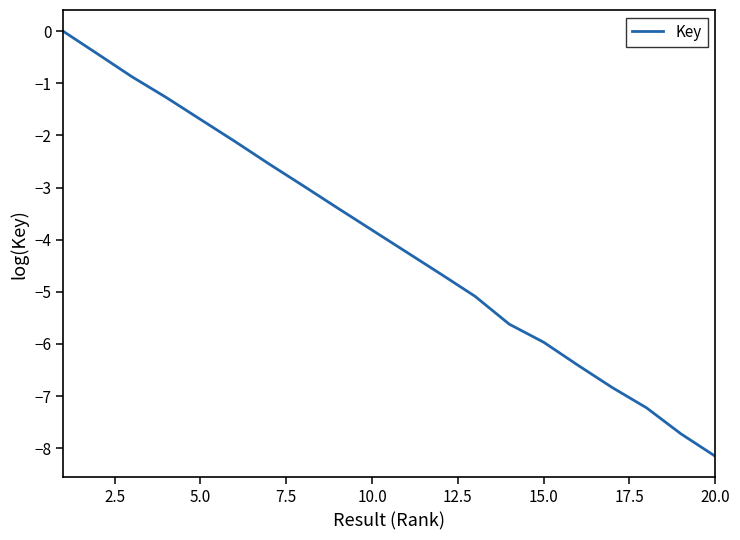

What is the difference between the maximum and second lowest values?

7.7